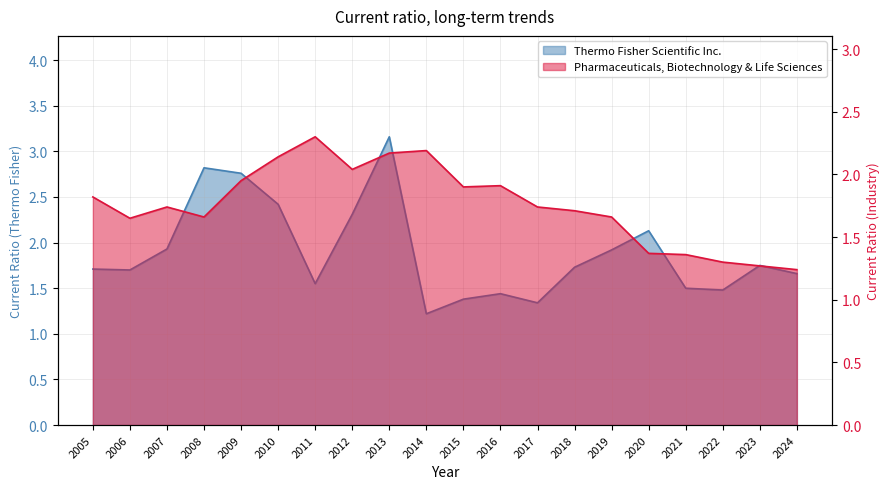

What is the average value of the Pharmaceuticals, Biotechnology & Life Sciences series?

1.8